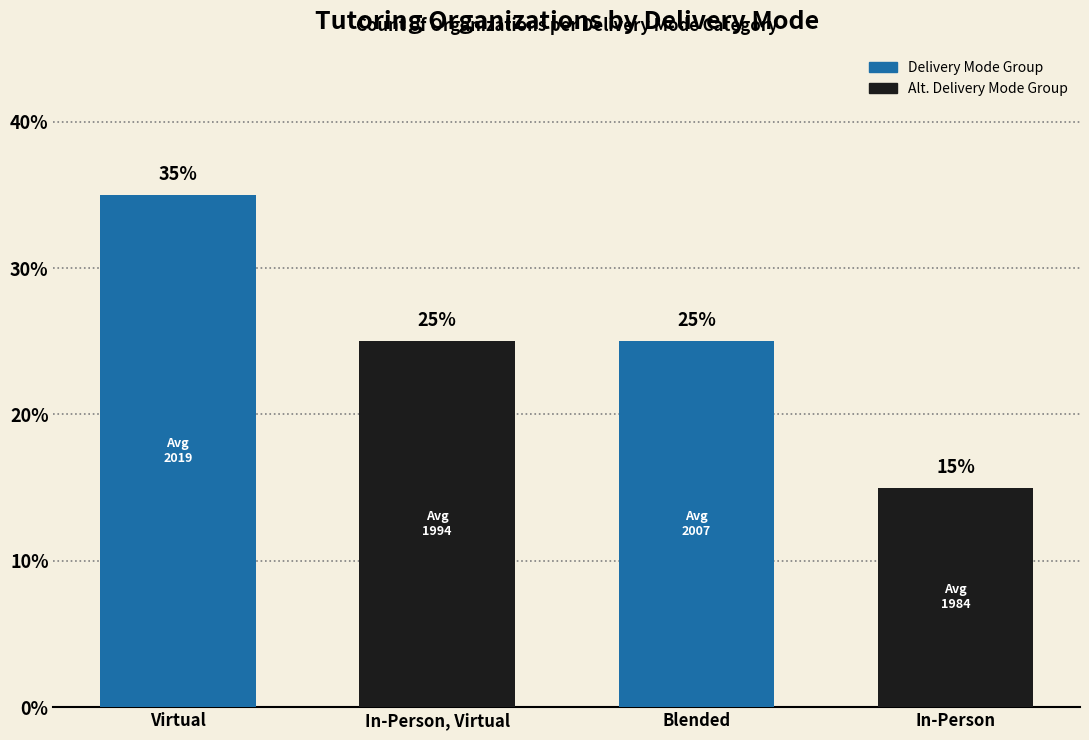

How many distinct data groups are displayed?

1